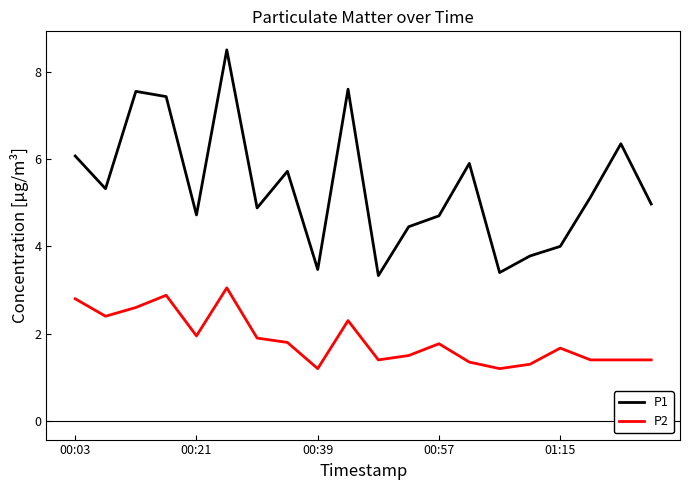

Which series has the widest spread of values?

P1